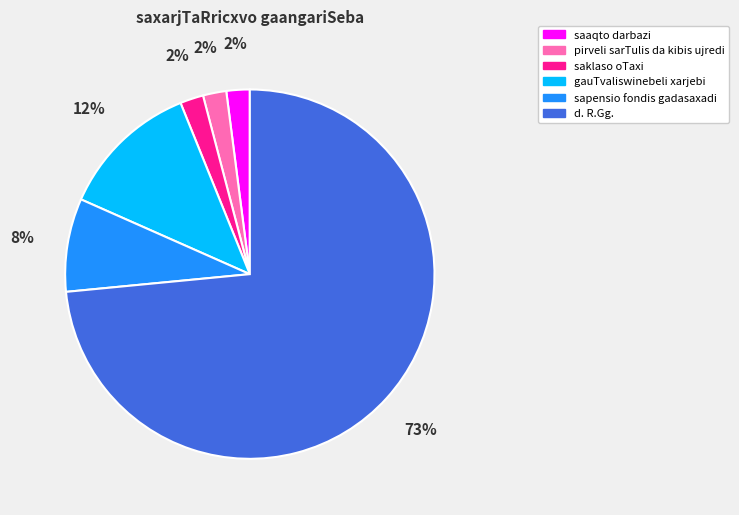

Which category has the biggest portion of the pie?

d. R.Gg.